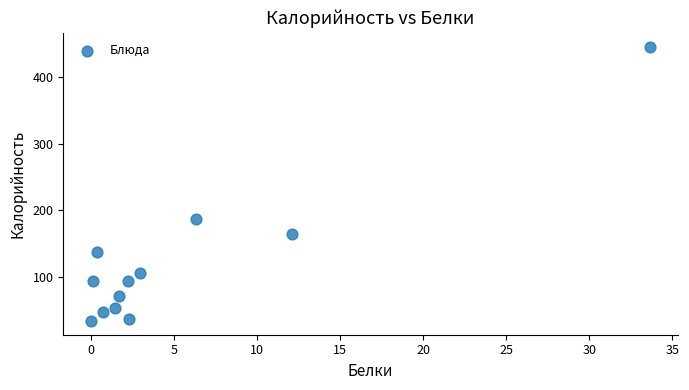

What is the average X value?

5.3